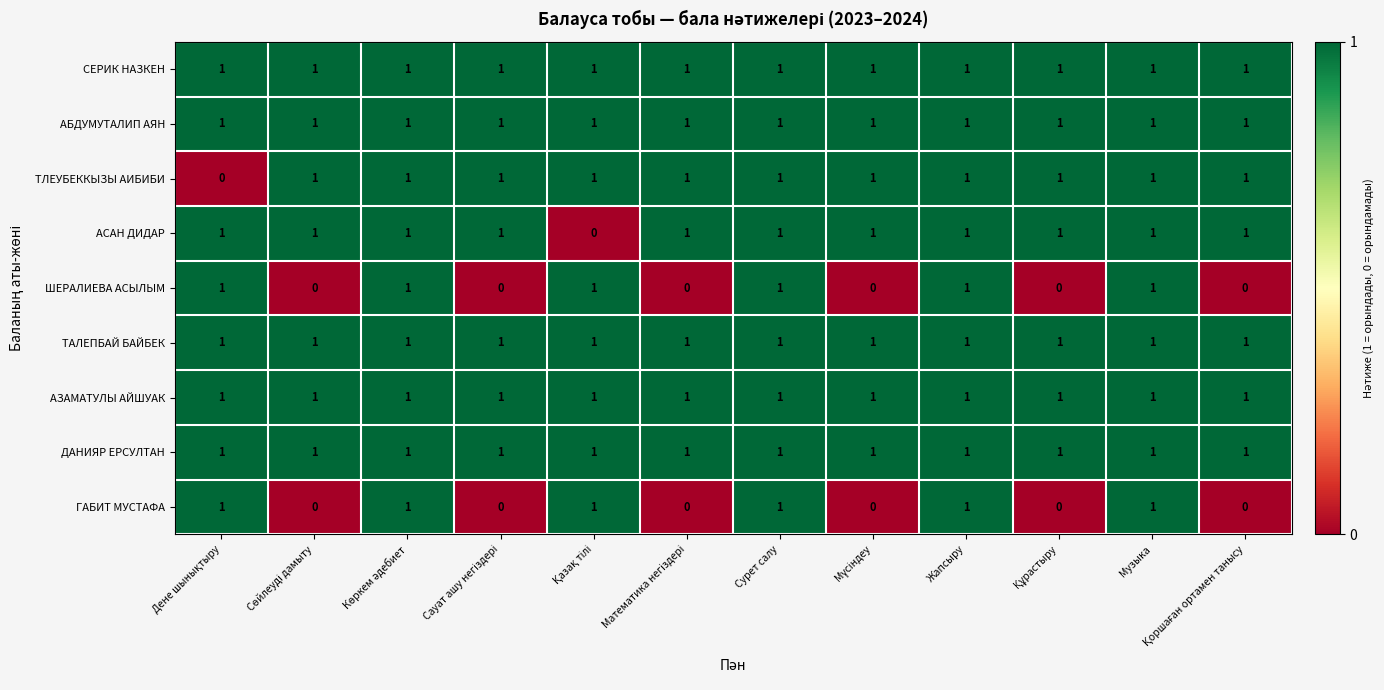

At how many categories does at least one series exceed 0?

12